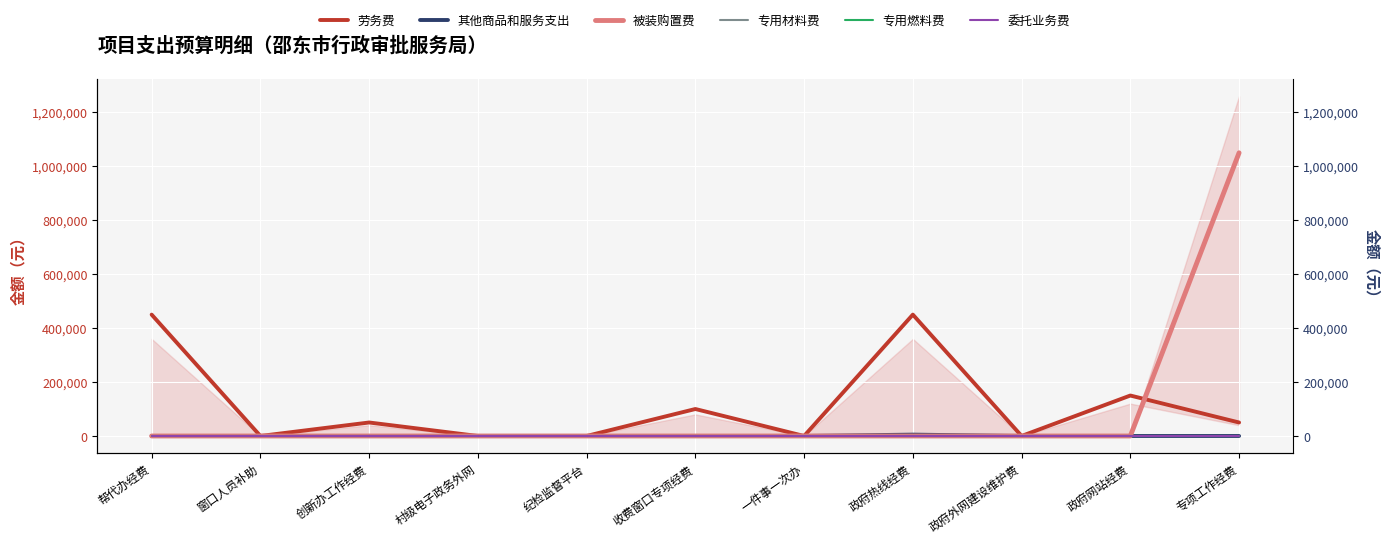

The value of 其他商品和服务支出 at 窗口人员补助 is 0. True or false?

True